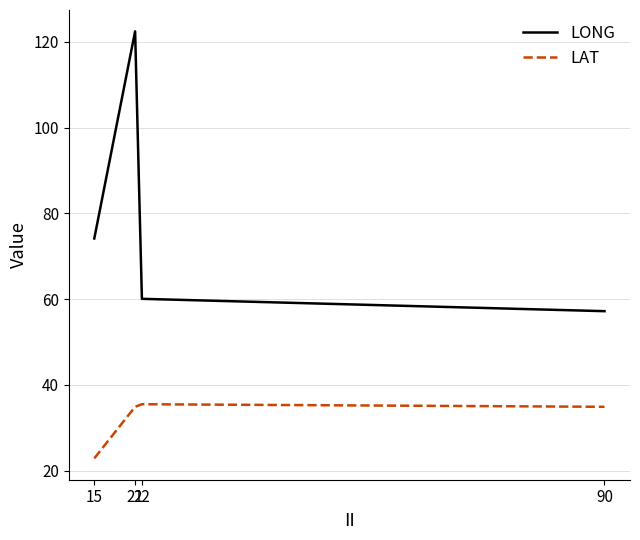

True or false: LONG and LAT cross at least once.

False